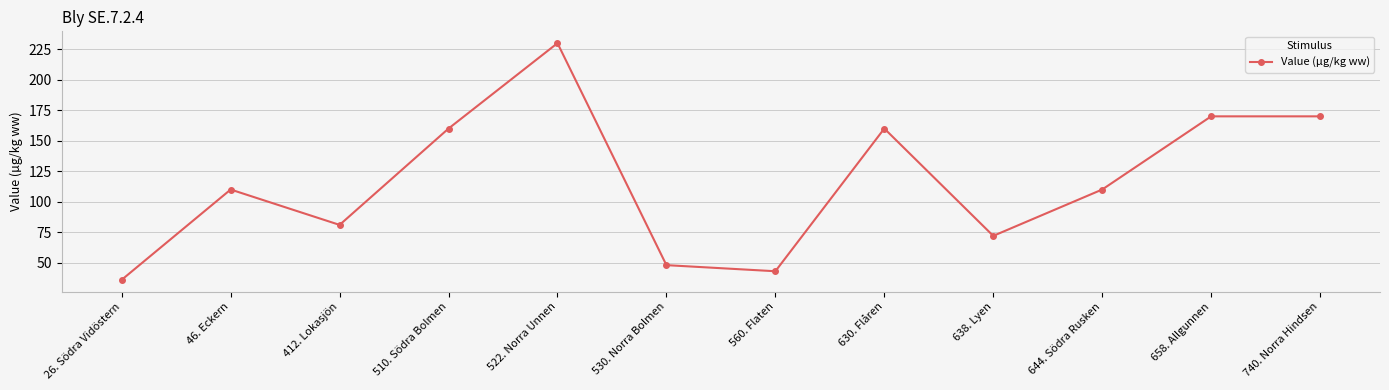

What is the average value?

116